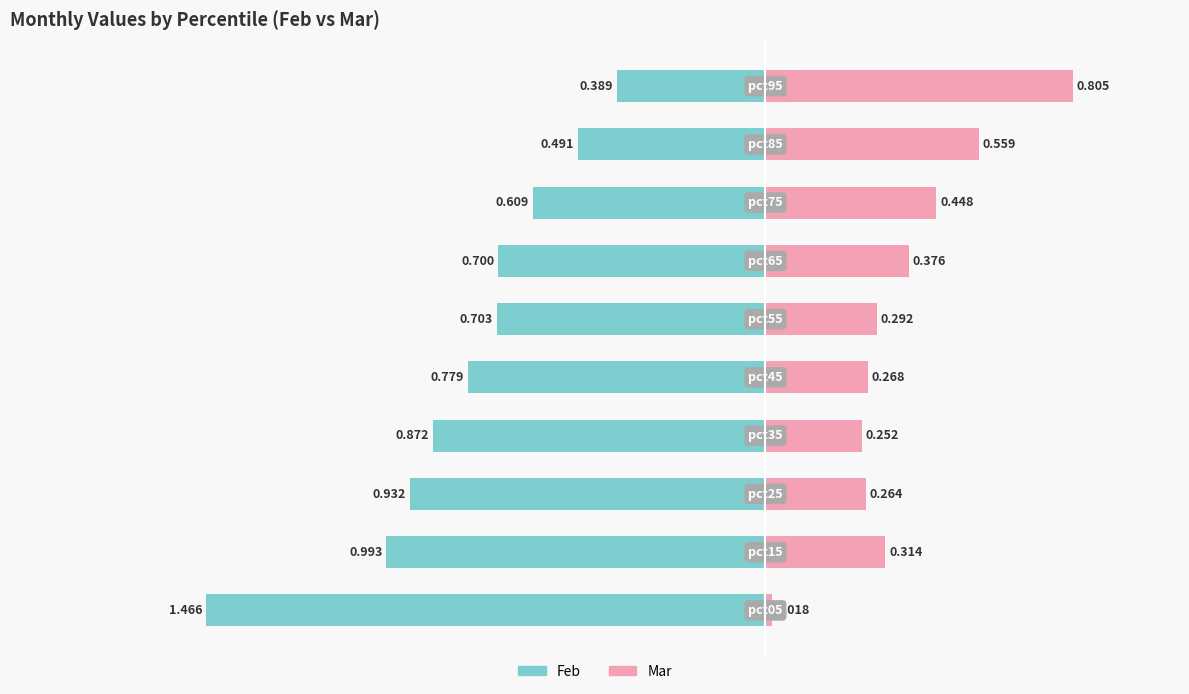

The value of Mar at 0.5 is 0.3. True or false?

True